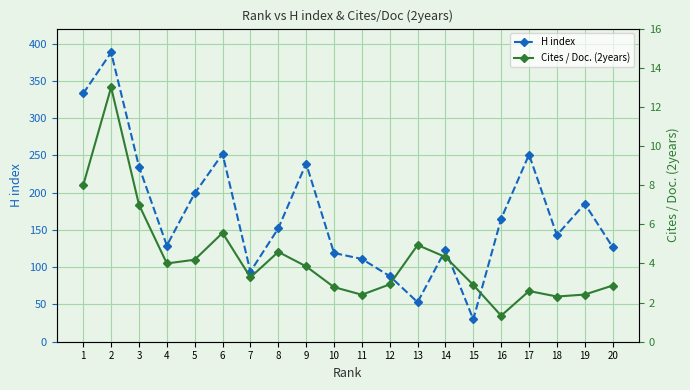

The Cites / Doc. (2years) series shows 3.9 at 9. True or false?

True